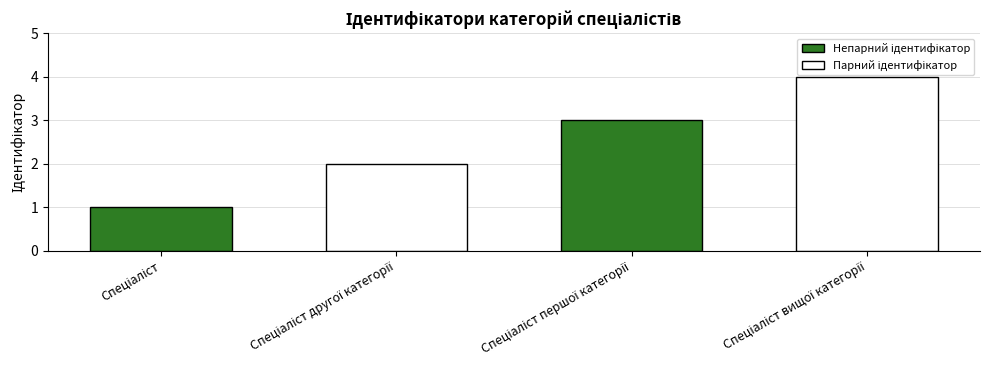

What is the difference between the maximum and minimum values?

3